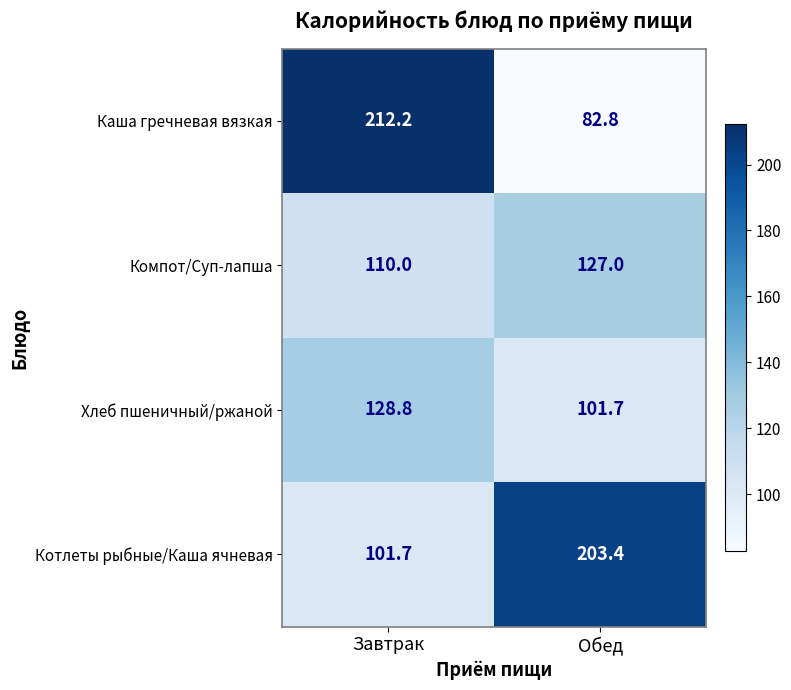

True or false: Котлеты рыбные/Каша ячневая has a value of 203.4 at Обед.

True